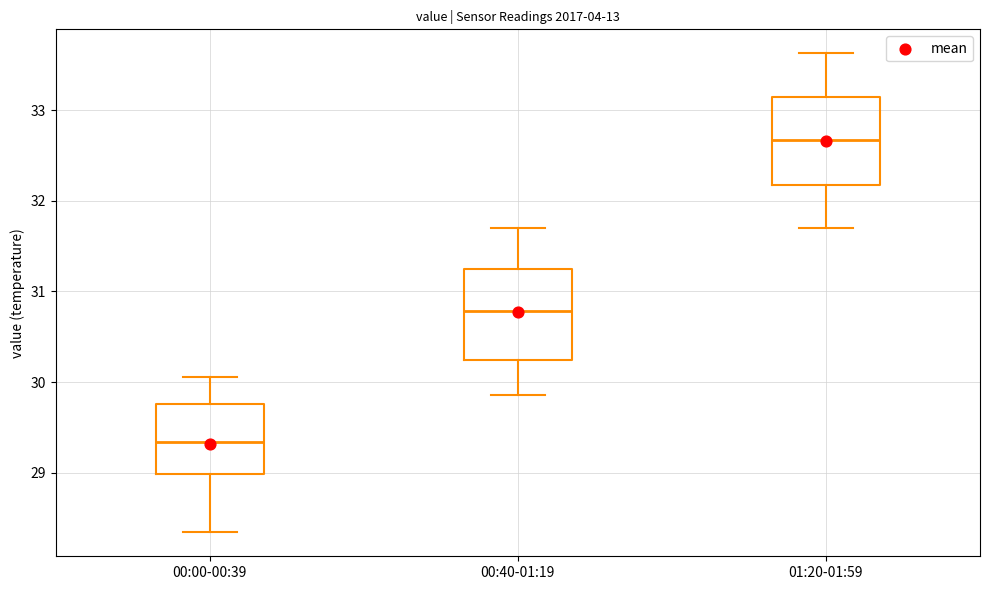

Reading left to right, read every box against the y-axis: the position of its median line, the range the box covers, and the ends of its whiskers. The values are not printed on the chart, so give them approximately, as read against the axis.

00:00-00:39: median 29.3, box 29.0 to 29.8, whiskers 28.3 to 30.1
00:40-01:19: median 30.8, box 30.2 to 31.2, whiskers 29.9 to 31.7
01:20-01:59: median 32.7, box 32.2 to 33.2, whiskers 31.7 to 33.6